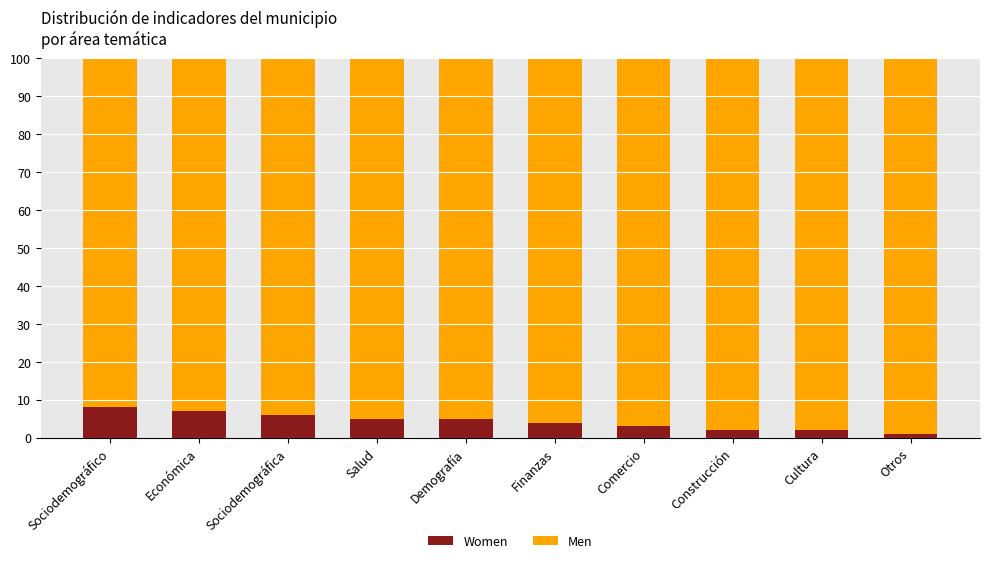

What is the total value across all series at Cultura?

100